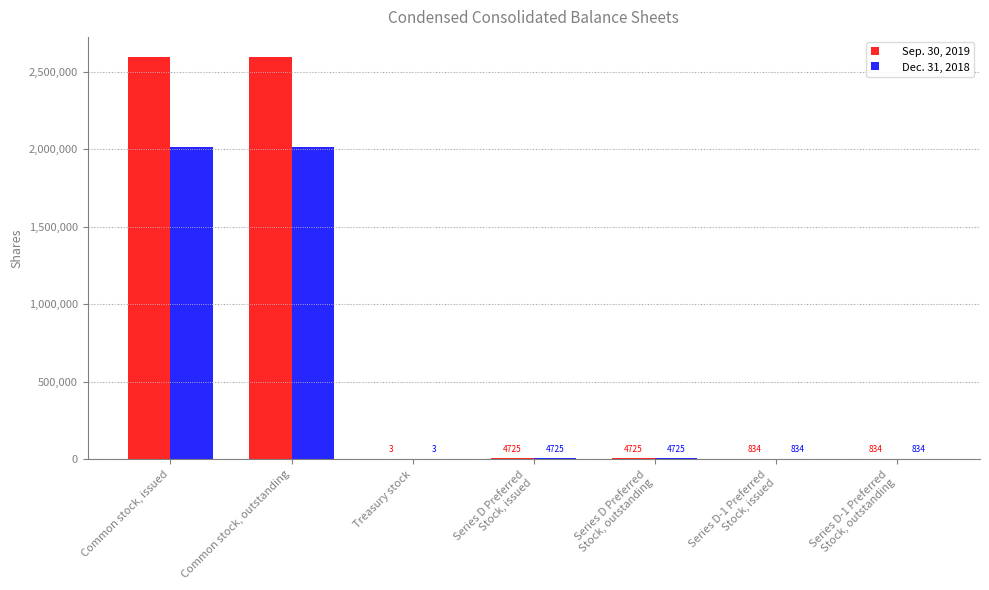

Where does the Sep. 30, 2019 series first go above 4725?

Common stock, issued